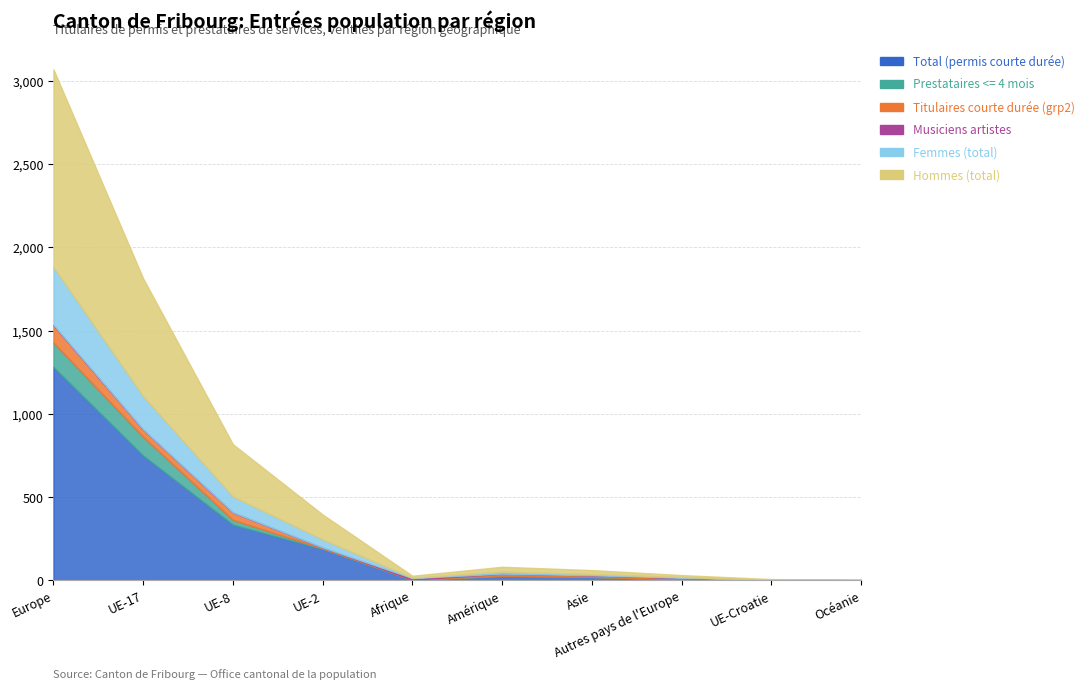

How many values in the Femmes (total) series are below 12?

5